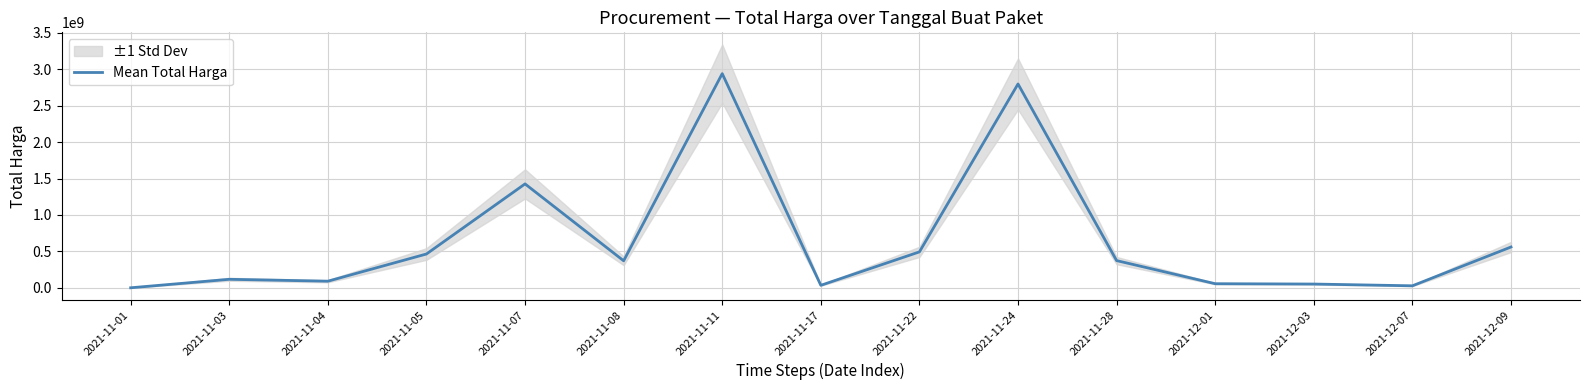

List the labels in order of value, largest first.

2021-11-11, 2021-11-24, 2021-11-07, 2021-12-09, 2021-11-22, 2021-11-05, 2021-11-28, 2021-11-08, 2021-11-03, 2021-11-04, 2021-12-01, 2021-12-03, 2021-11-17, 2021-12-07, 2021-11-01